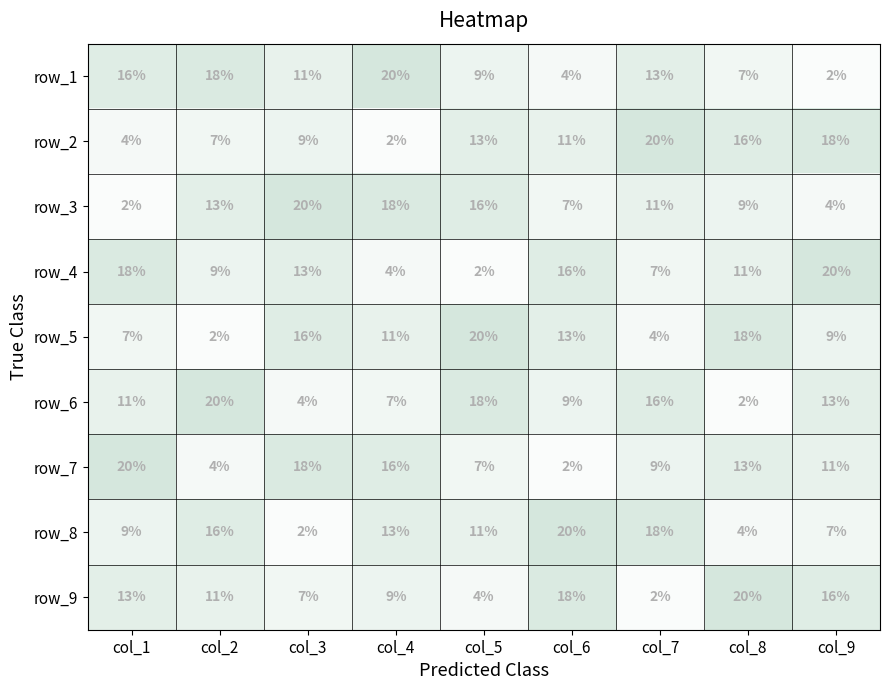

What is the maximum value shown in the chart?

20